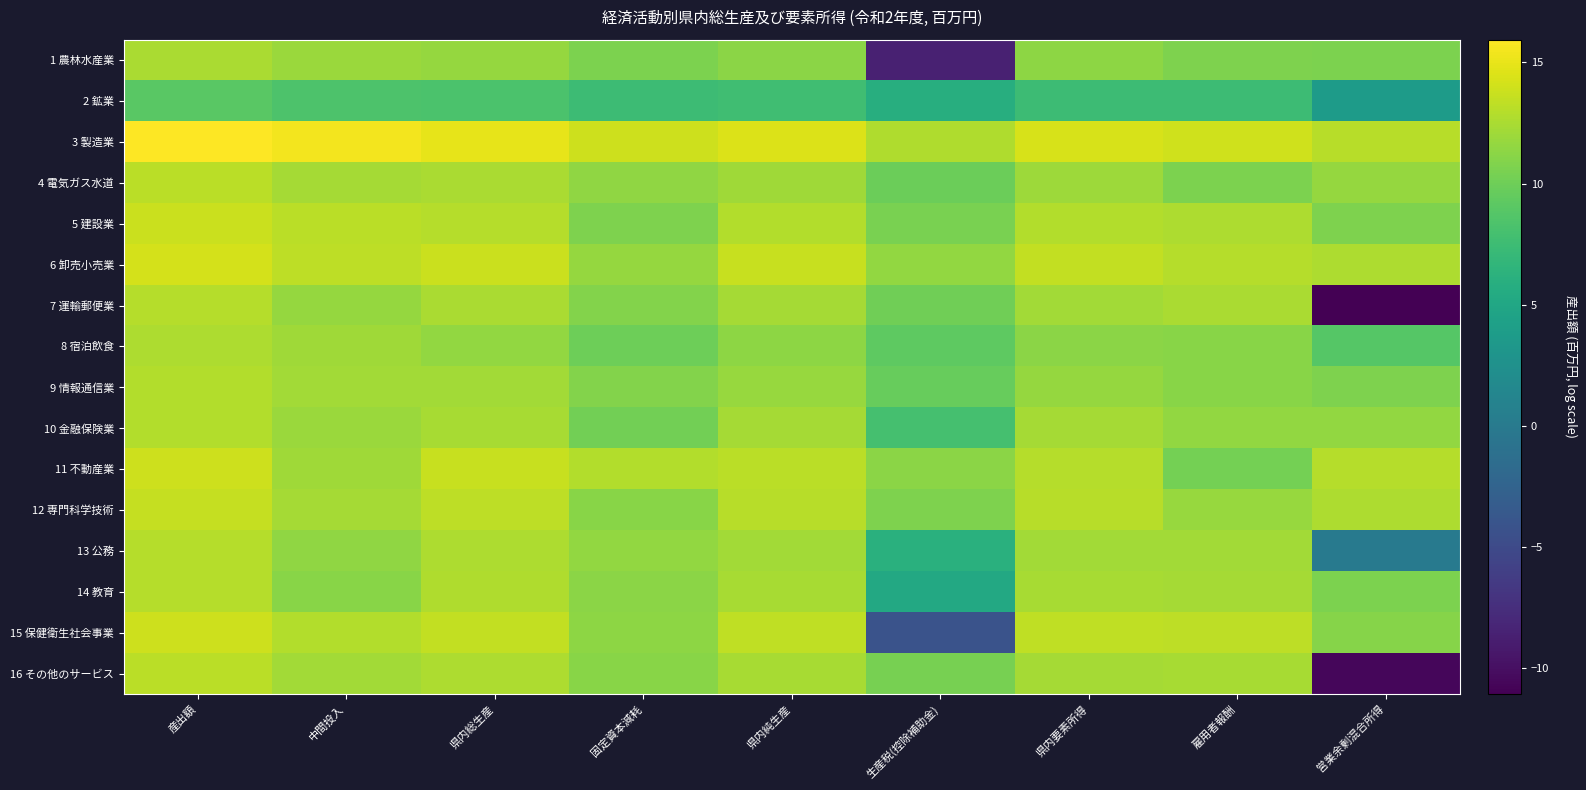

Rank the series at 県内要素所得 from highest to lowest value.

3 製造業, 6 卸売小売業, 15 保健衛生社会事業, 12 専門科学技術, 11 不動産業, 5 建設業, 14 教育, 16 その他のサービス, 10 金融保険業, 7 運輸郵便業, 13 公務, 4 電気ガス水道, 9 情報通信業, 1 農林水産業, 8 宿泊飲食, 2 鉱業